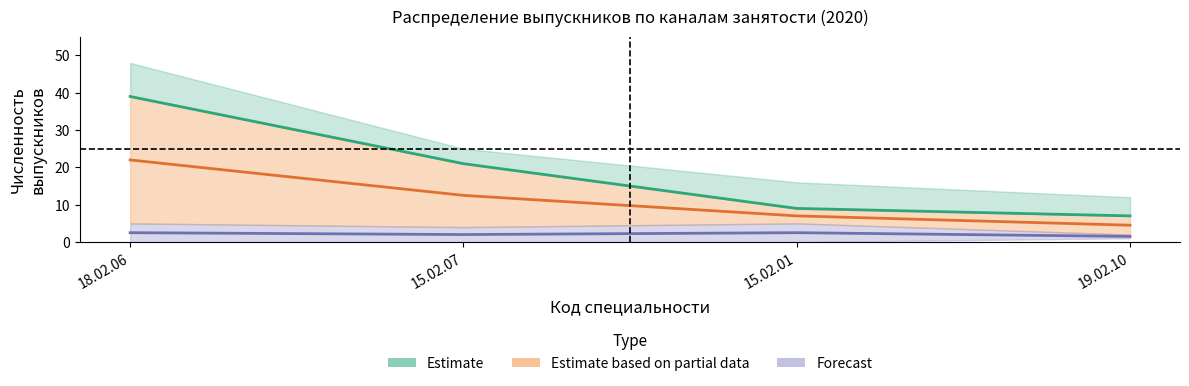

True or false: Трудоустроены has a value of 39.0 at 18.02.06.

True